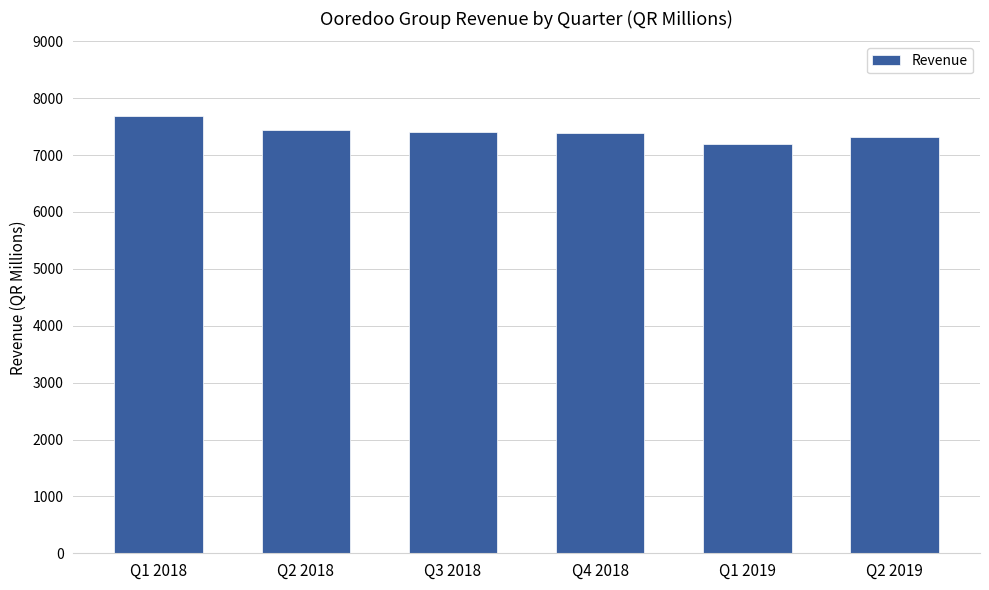

What is the average value?

7405.8